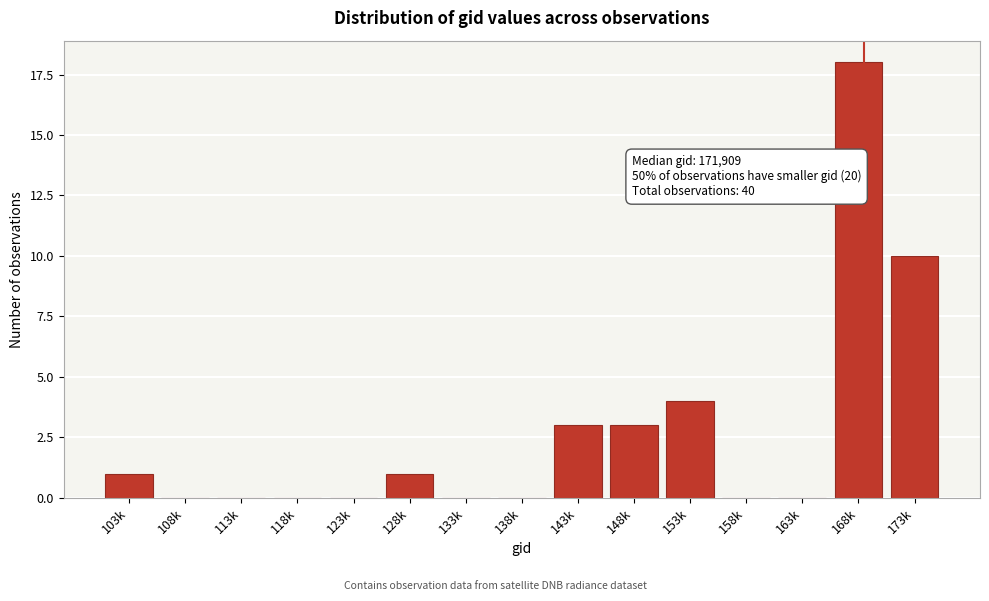

Reading left to right, extract all data points from this chart.

103k=1	108k=0	113k=0	118k=0	123k=0	128k=1	133k=0	138k=0	143k=3	148k=3	153k=4	158k=0	163k=0	168k=18	173k=10